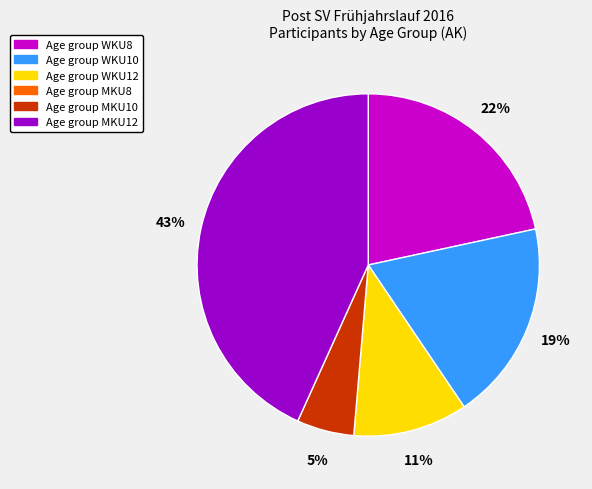

Is there any slice that represents more than half of the pie?

No